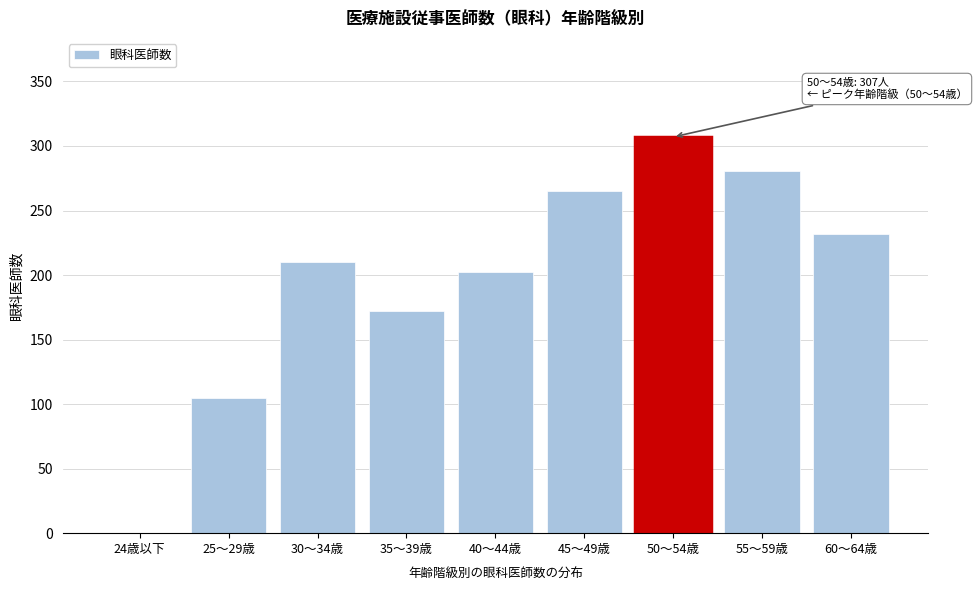

Reading left to right, extract all data points from this chart.

24歳以下=0	25～29歳=105	30～34歳=210	35～39歳=172	40～44歳=202	45～49歳=265	50～54歳=307	55～59歳=281	60～64歳=232